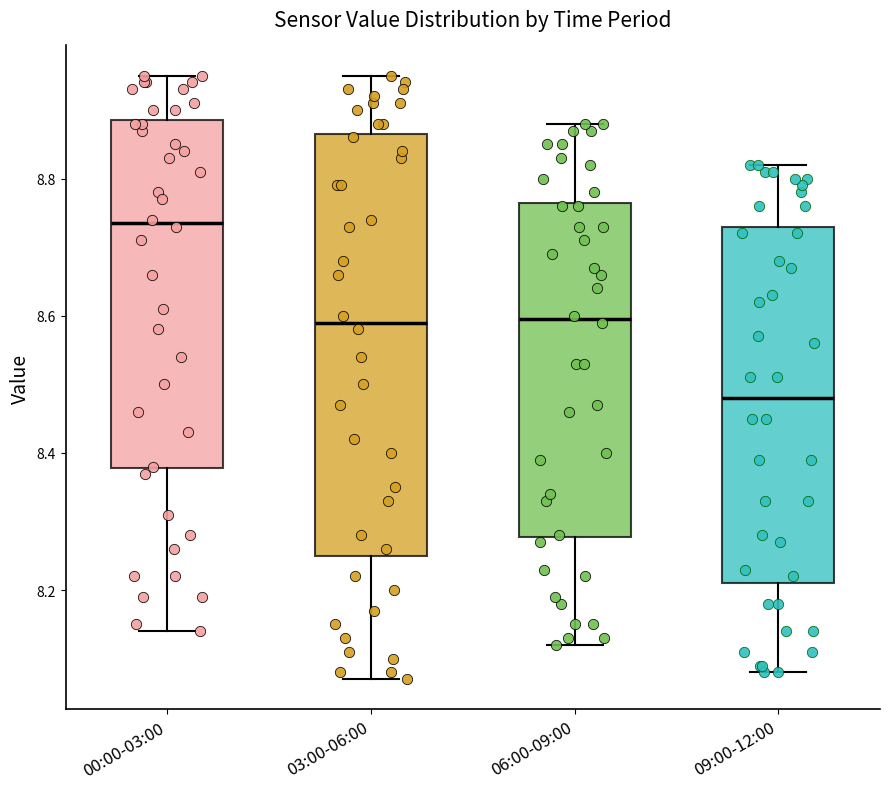

Which box's median line is the lowest?

09:00-12:00